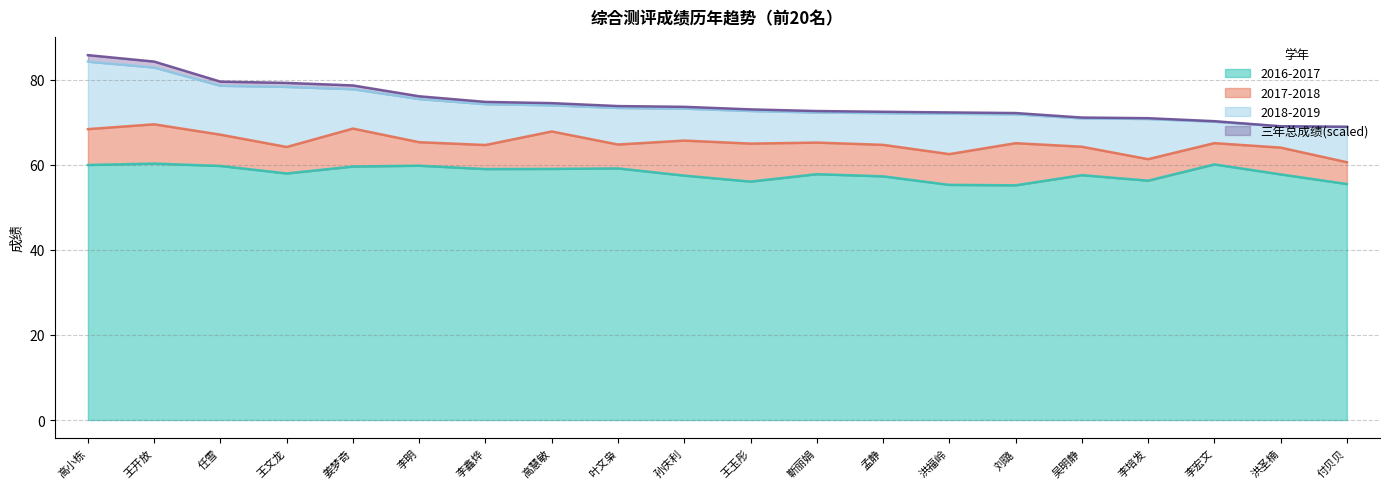

Which series has the largest range (max minus min)?

三年总成绩